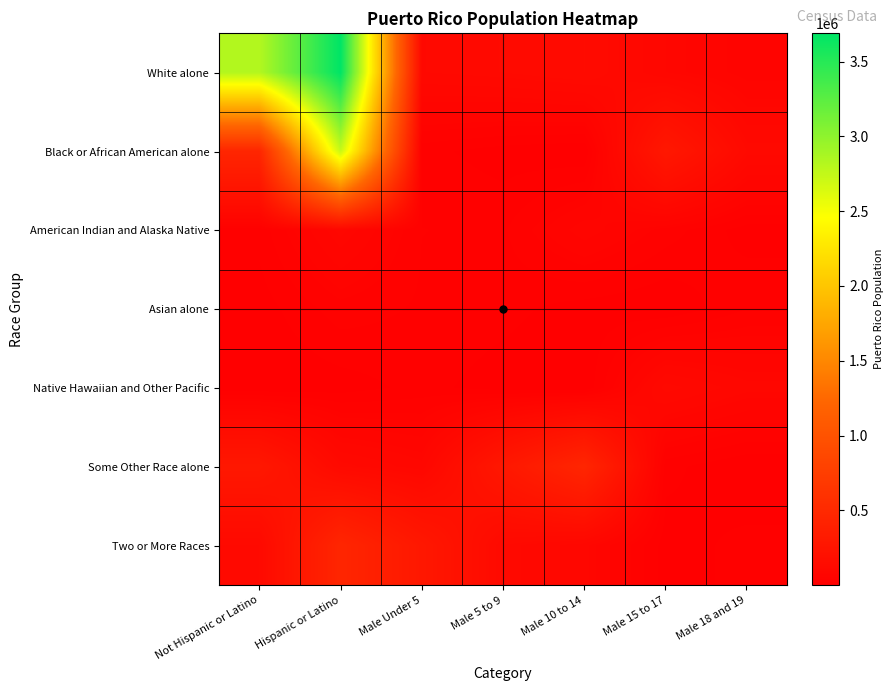

Count the number of data series in this chart.

7